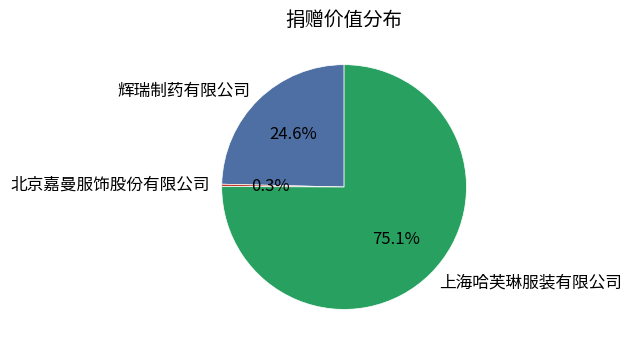

Which has a higher value, 北京嘉曼服饰股份有限公司 or 辉瑞制药有限公司?

辉瑞制药有限公司